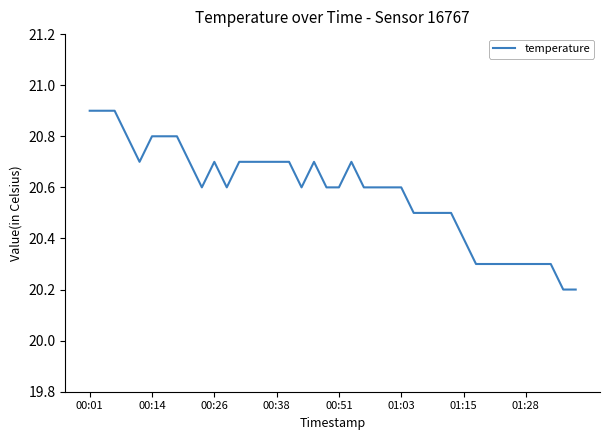

What is the smallest value displayed?

20.2